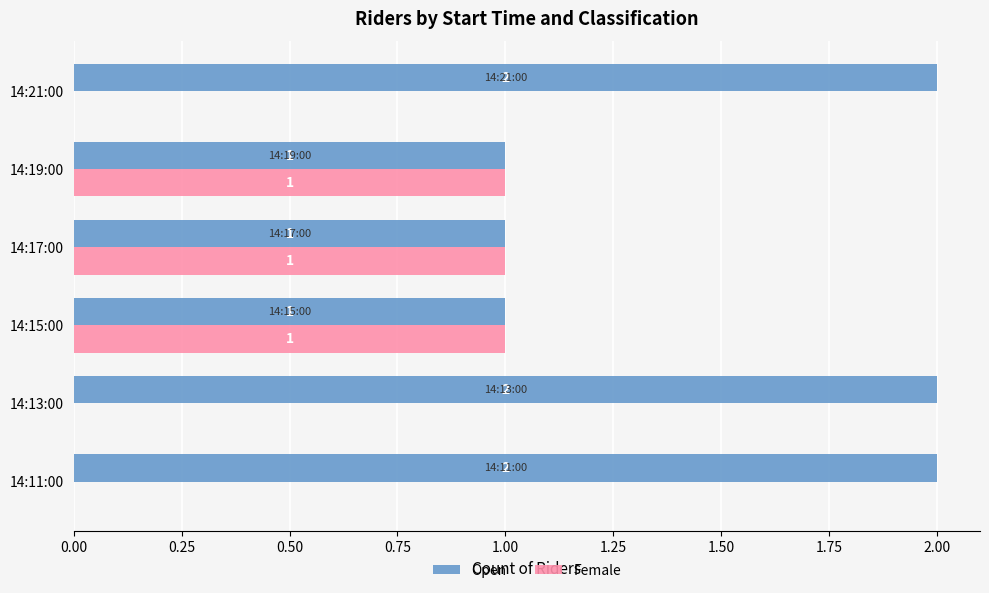

How many Female values are between 0 and 1?

6